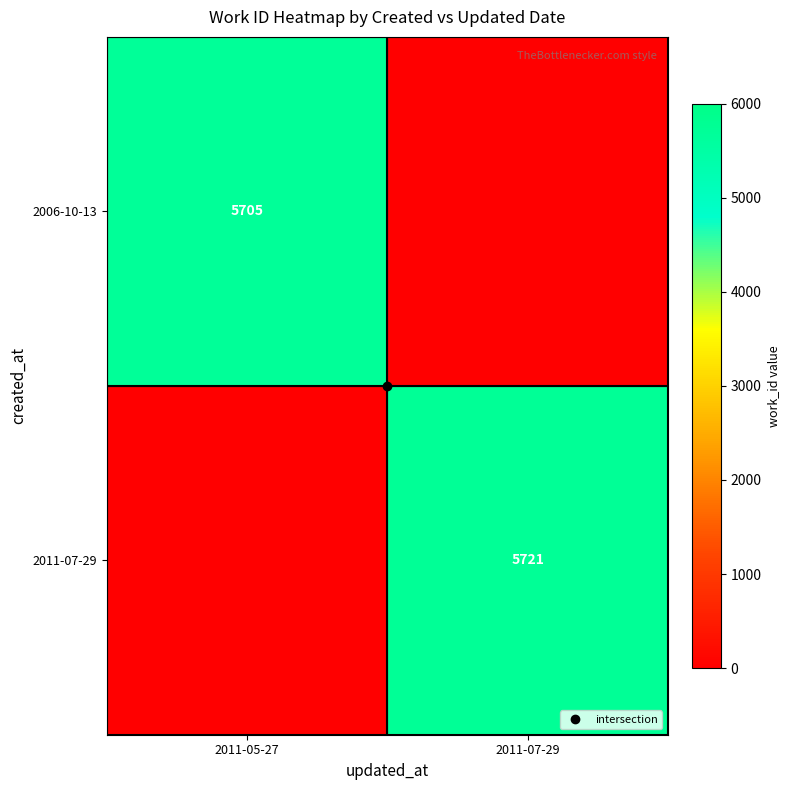

Rank the series by their maximum value, from highest to lowest.

2011-07-29, 2006-10-13